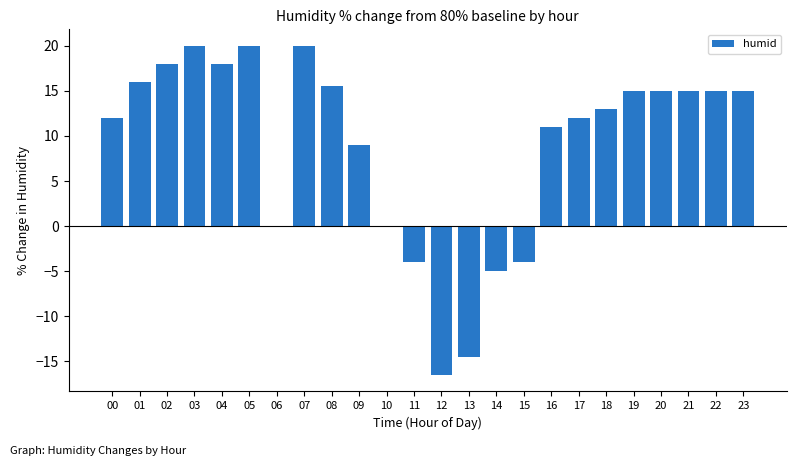

What is the ratio of the value at 21 to the value at 02?

0.8